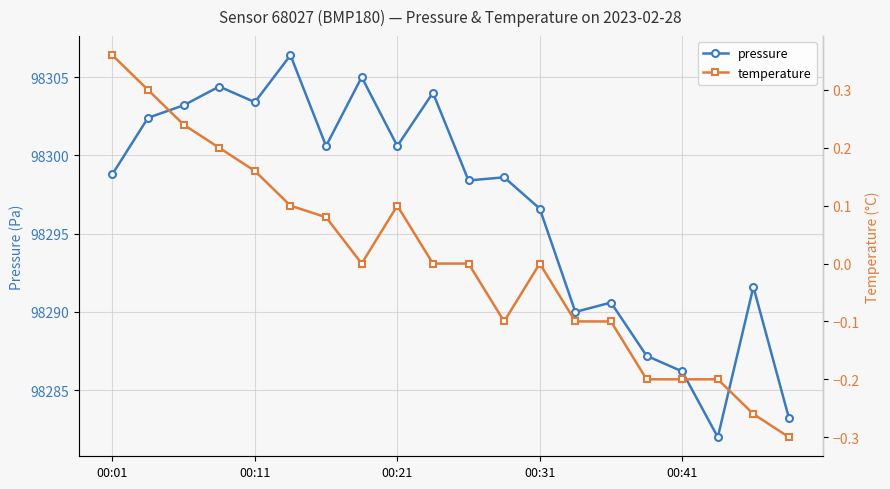

True or false: pressure has more than 2 points higher than both neighbors.

True